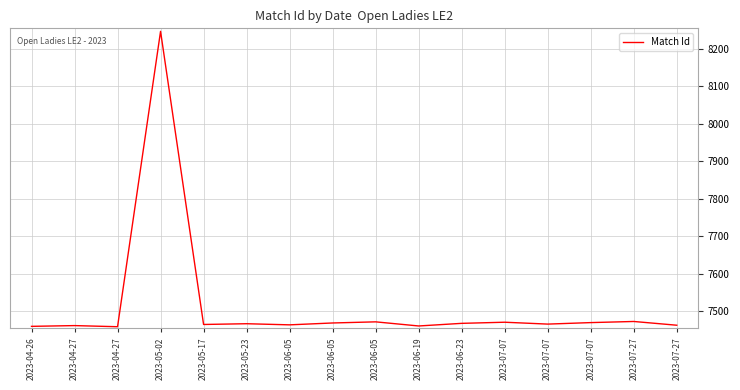

How many series are shown in this chart?

1